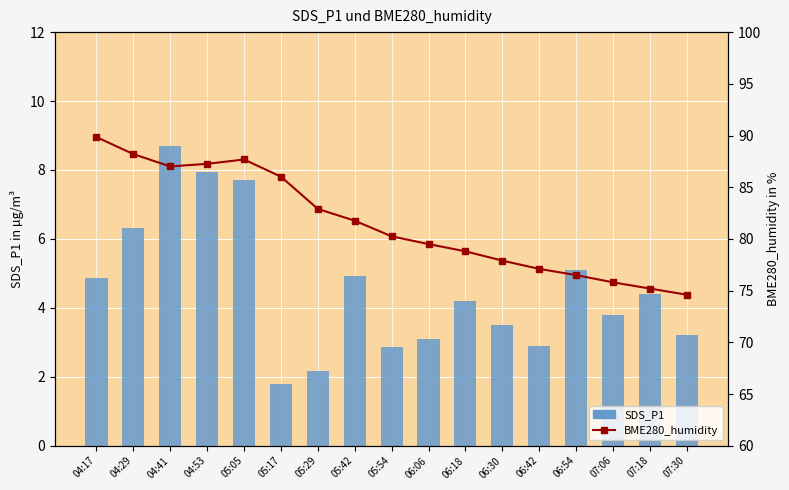

What position from the right is 05:42?

10